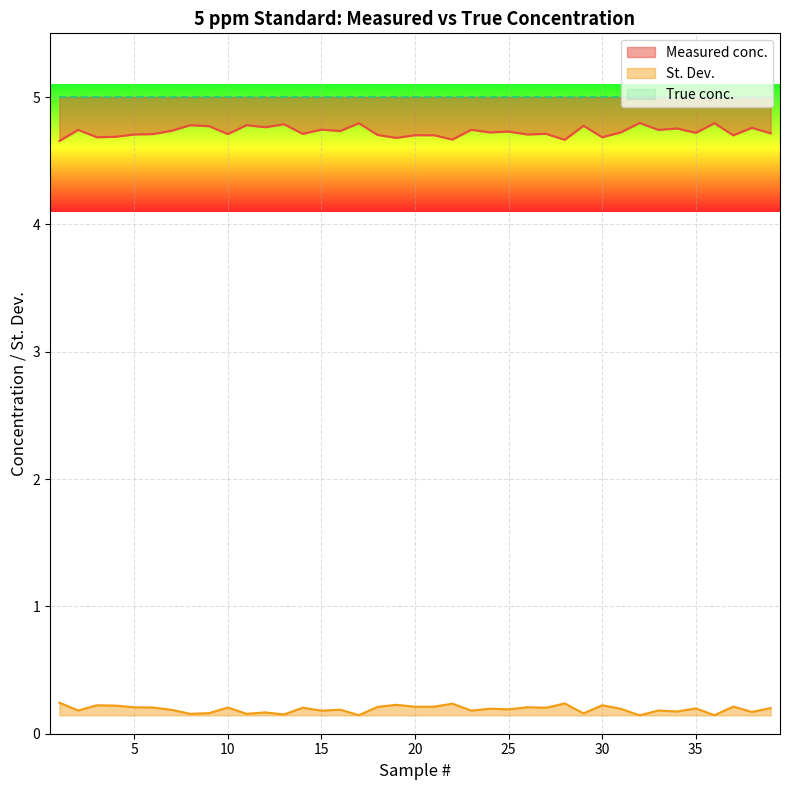

At which category does St. Dev. reach its first local peak?

3